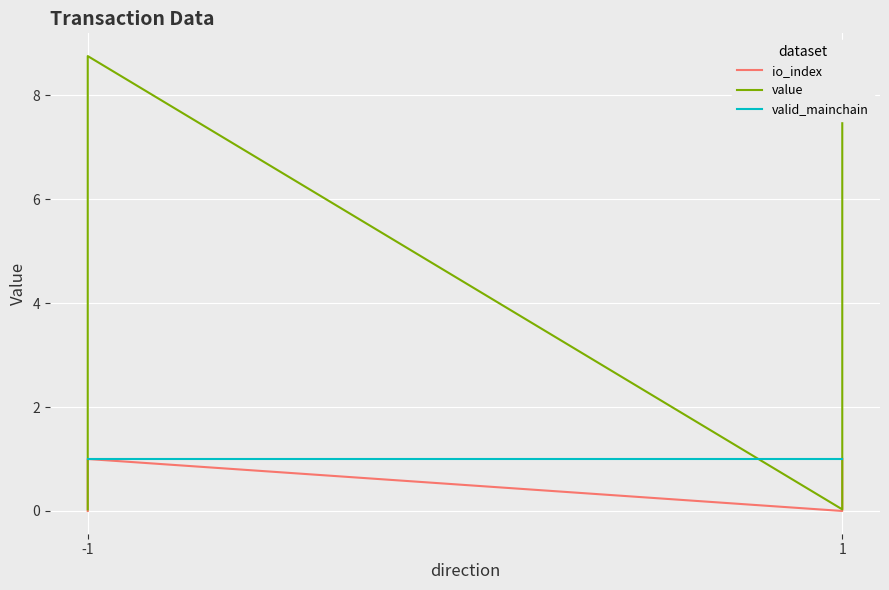

What is the value of the valid_mainchain point at the 1st from the left?

1.0